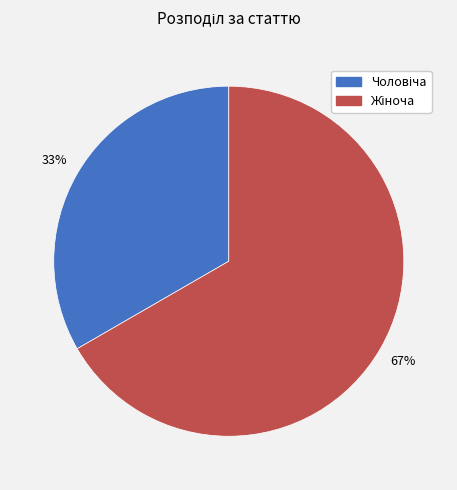

Is there any slice that represents more than half of the pie?

Yes